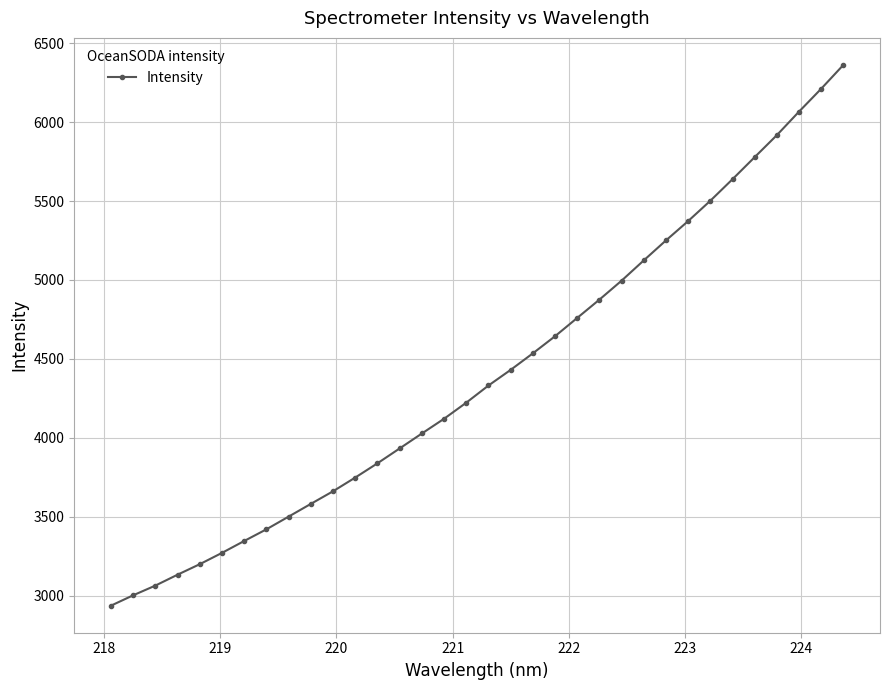

What is the value of the 31st point from the left?

5917.9